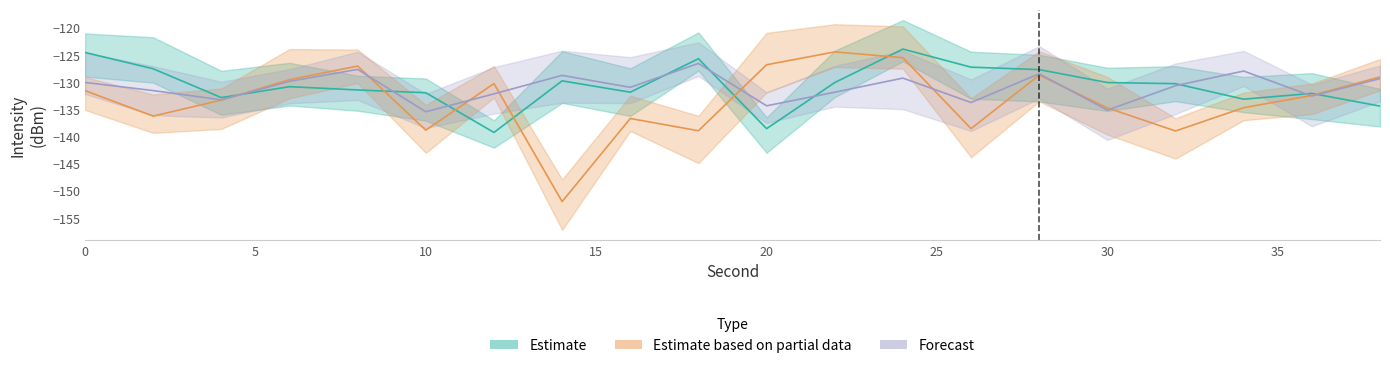

True or false: Forecast has a value of -204.6 at 16.

False